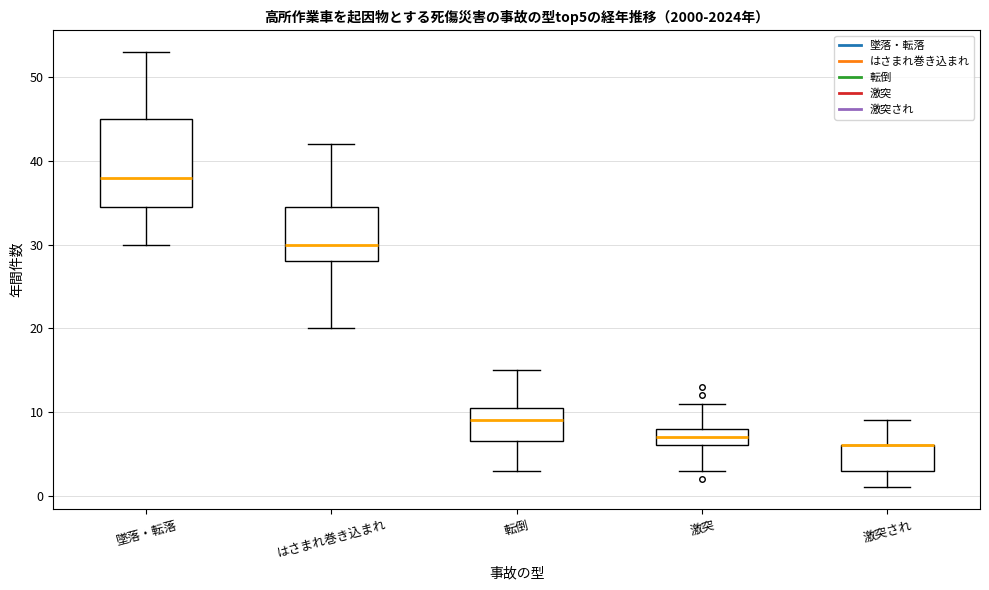

Which box is the tallest, from its lower edge to its upper edge?

墜落・転落